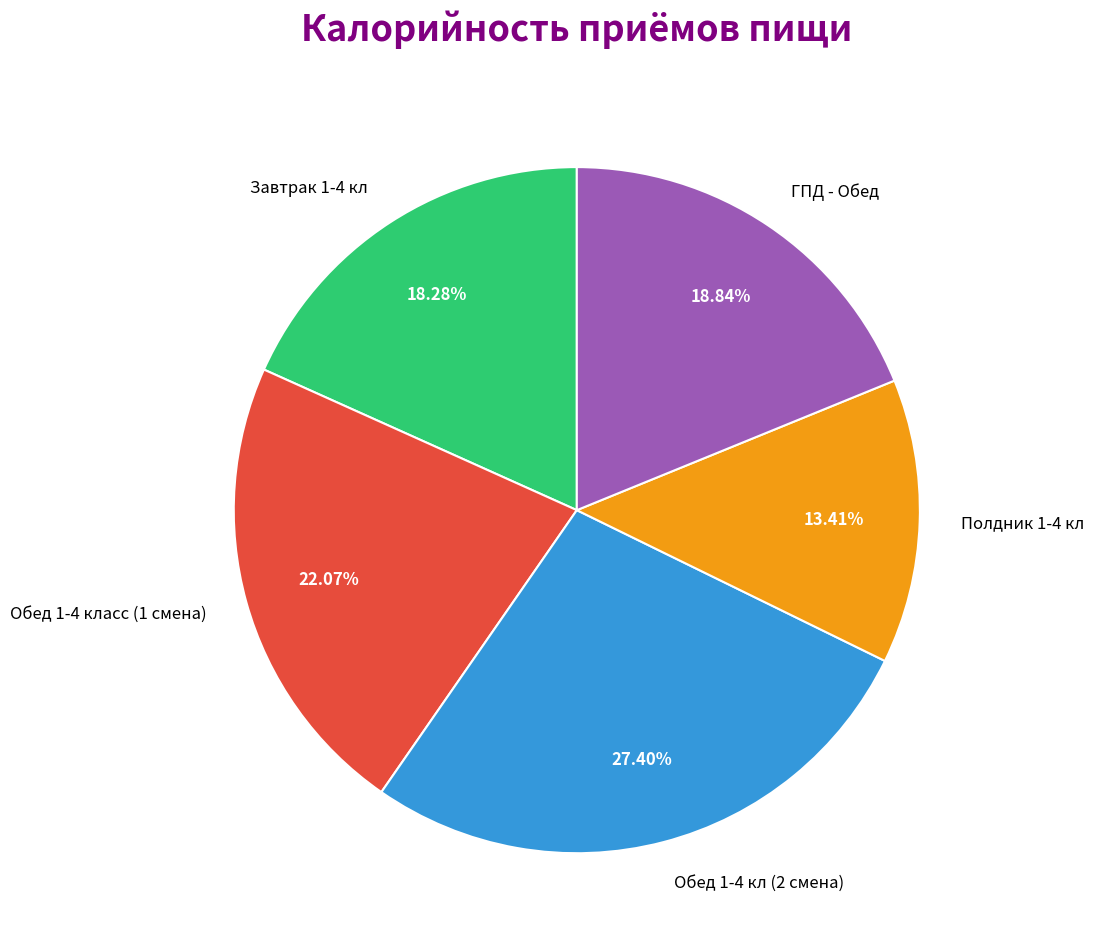

Is it true that Обед 1-4 класс (1 смена) is 10% of the pie?

False